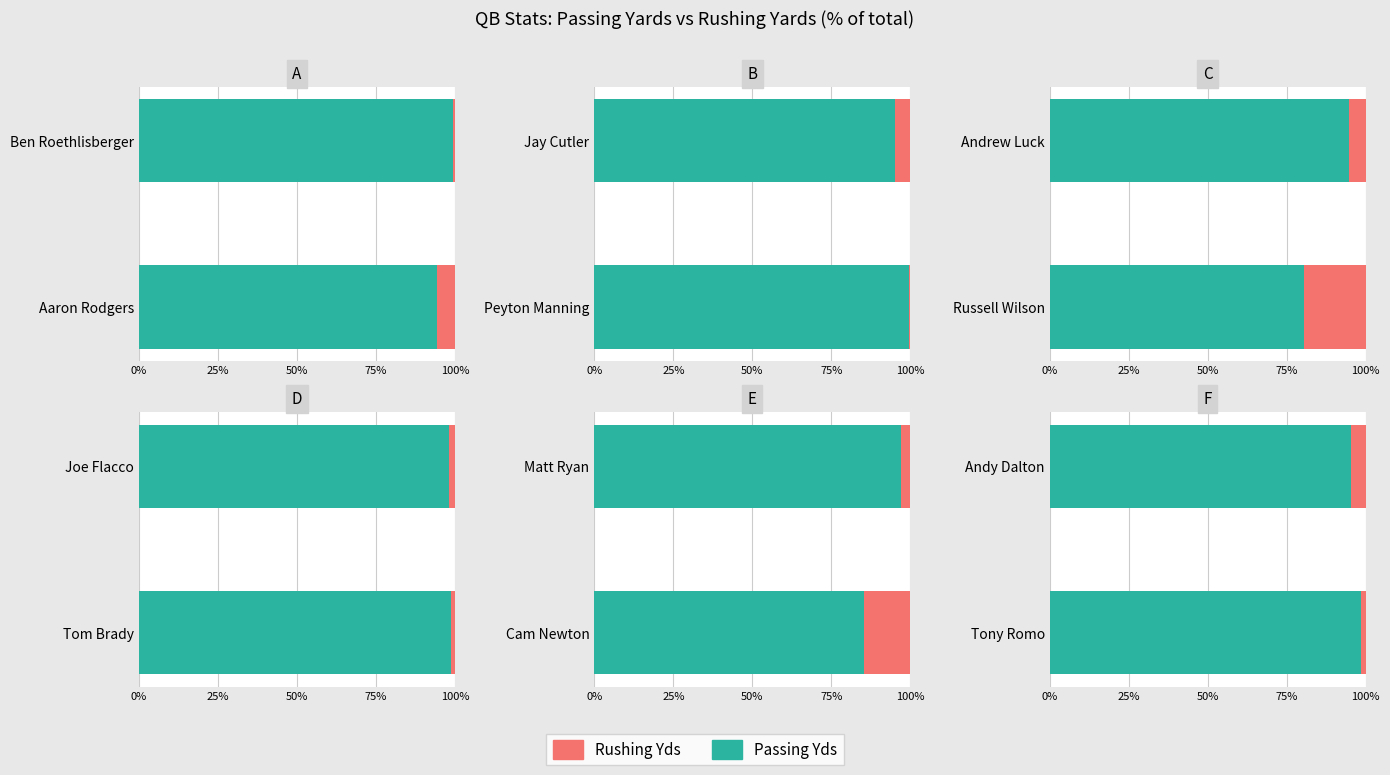

True or false: Admitted has a value of 144.2 at Andy Dalton.

False